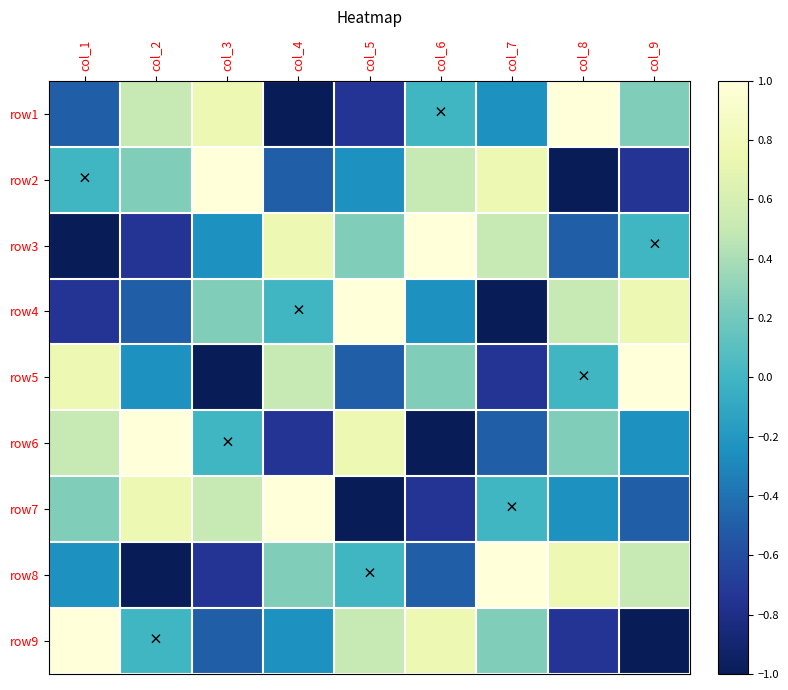

Which category has the lowest value across all series?

col_4